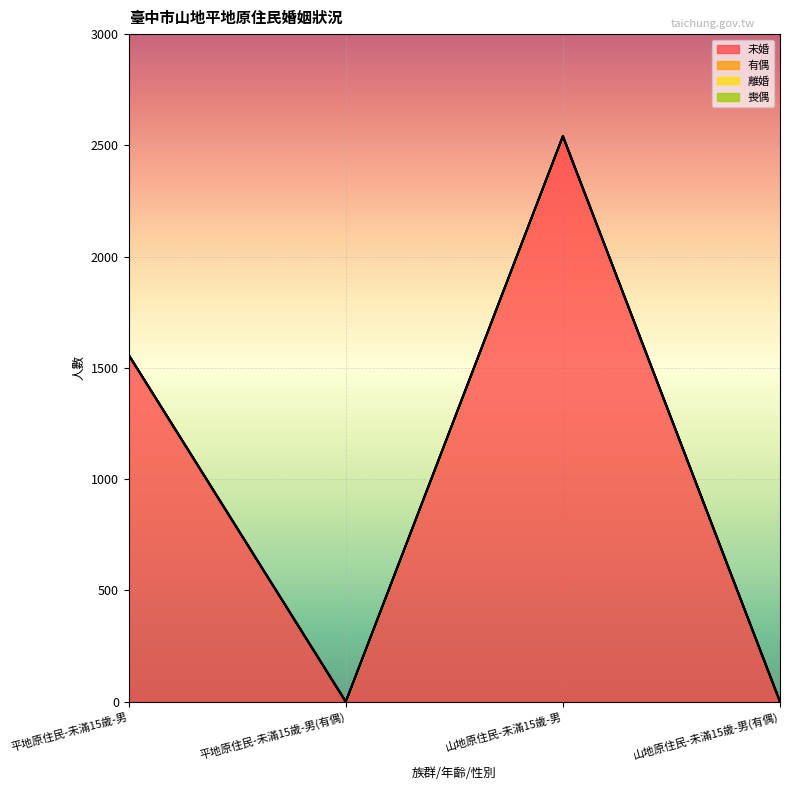

What is the sum of the 未婚 values at 山地原住民-未滿15歲-男 and 平地原住民-未滿15歲-男?

4099